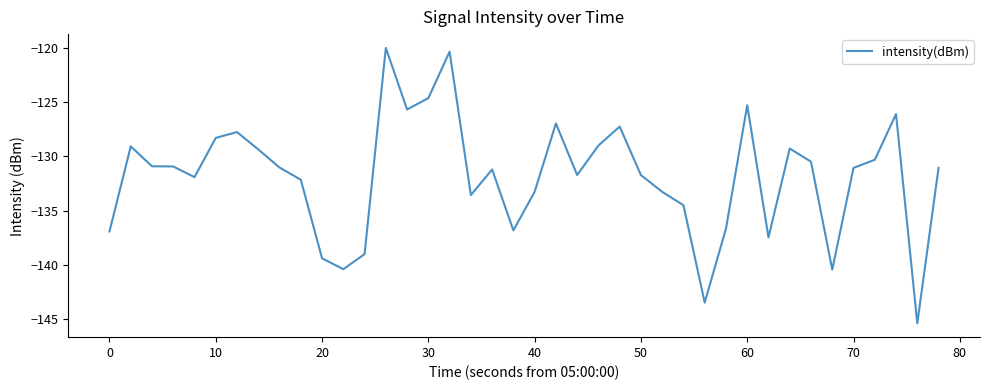

What is the difference between the maximum and minimum values?

25.4